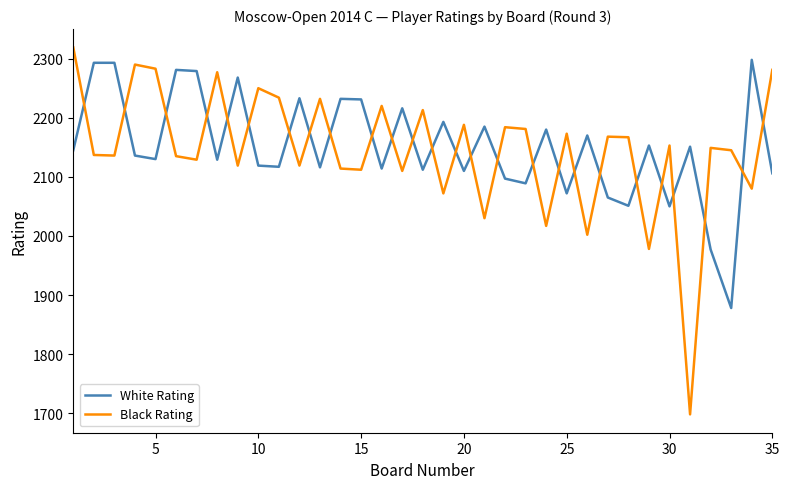

Which series has the largest range (max minus min)?

Black Rating